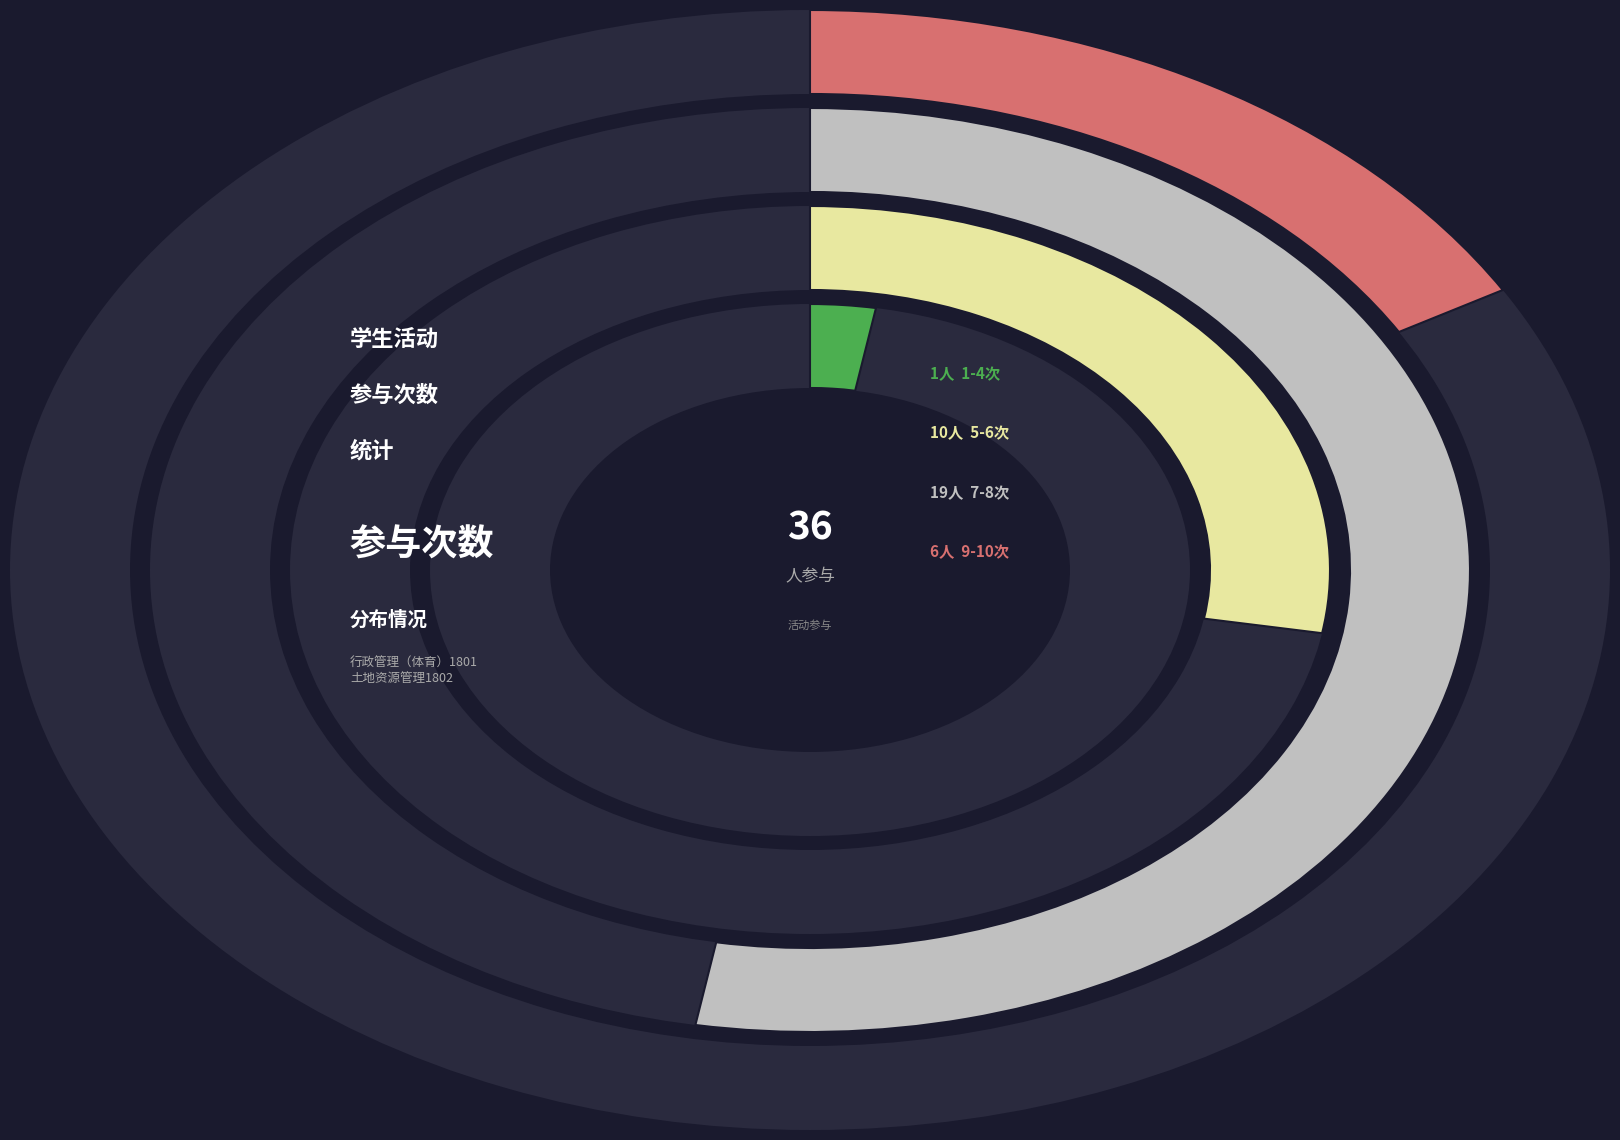

Is it true that 郑佳雪 is 17% of the pie?

False